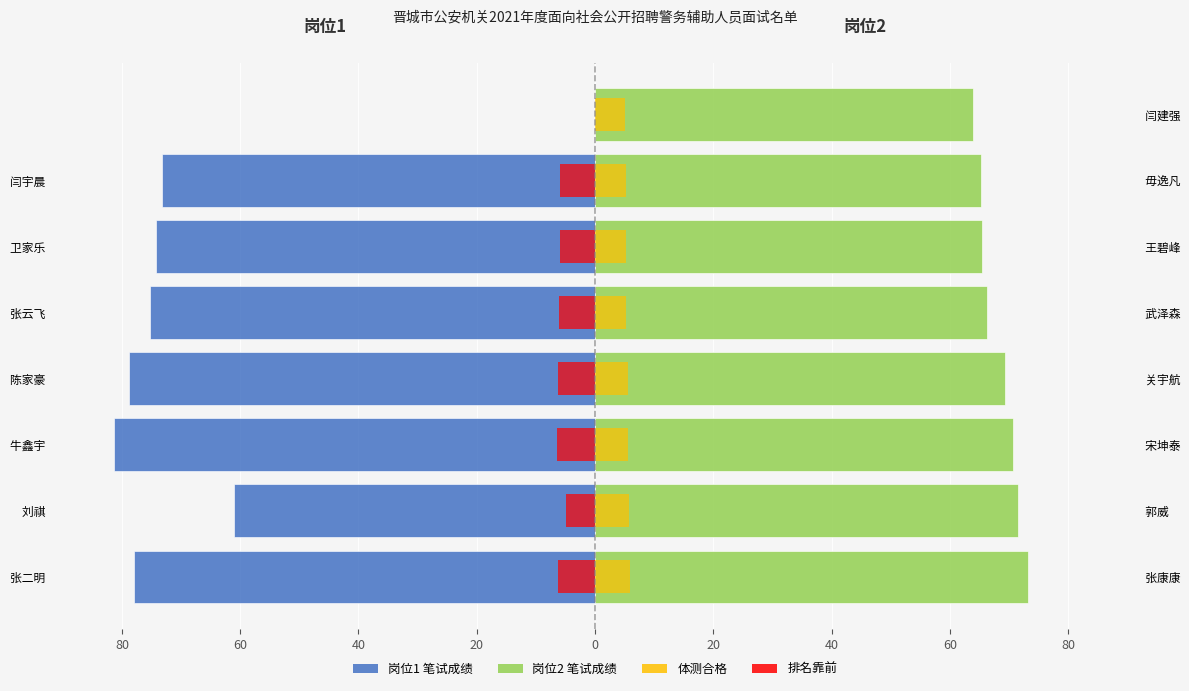

What is the minimum value for 岗位1 (笔试成绩)?

-81.2